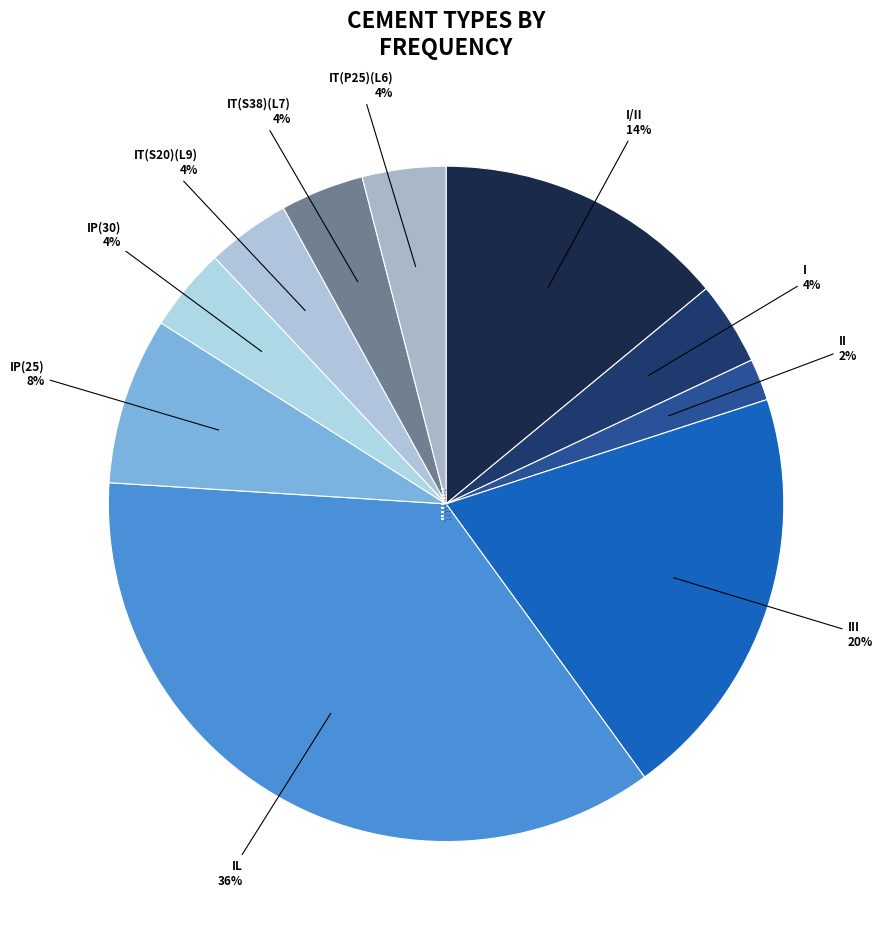

How many segments does this pie chart have?

10